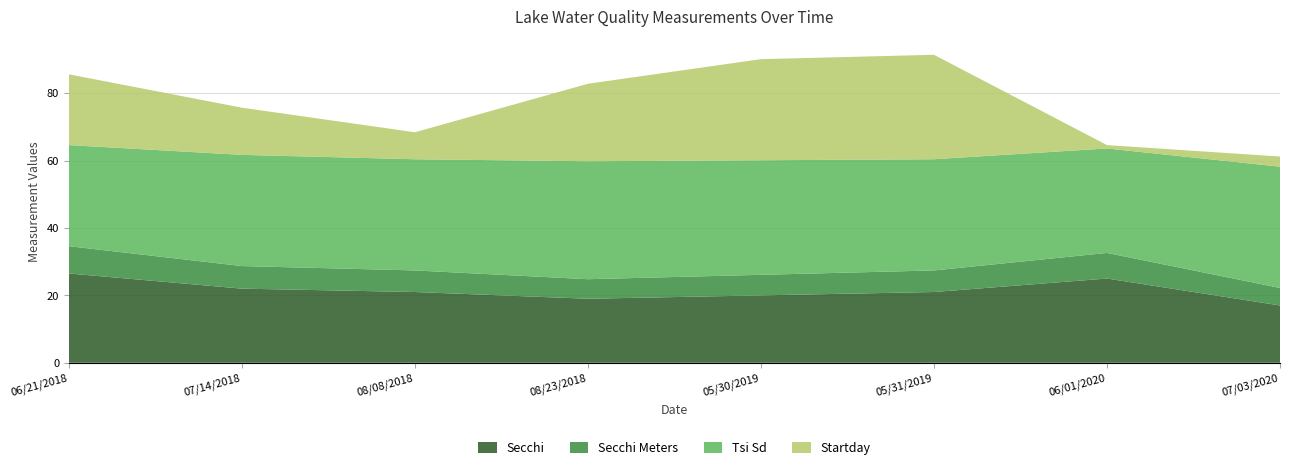

Reading left to right, extract all data points from this chart.

Secchi: 26.5	22.0	21.0	19.0	20.0	21.0	25.0	17.0
Secchi Meters: 8.1	6.7	6.4	5.8	6.1	6.4	7.6	5.2
Tsi Sd: 30.0	33.0	33.0	35.0	34.0	33.0	31.0	36.0
Startday: 21.0	14.0	8.0	23.0	30.0	31.0	1.0	3.0